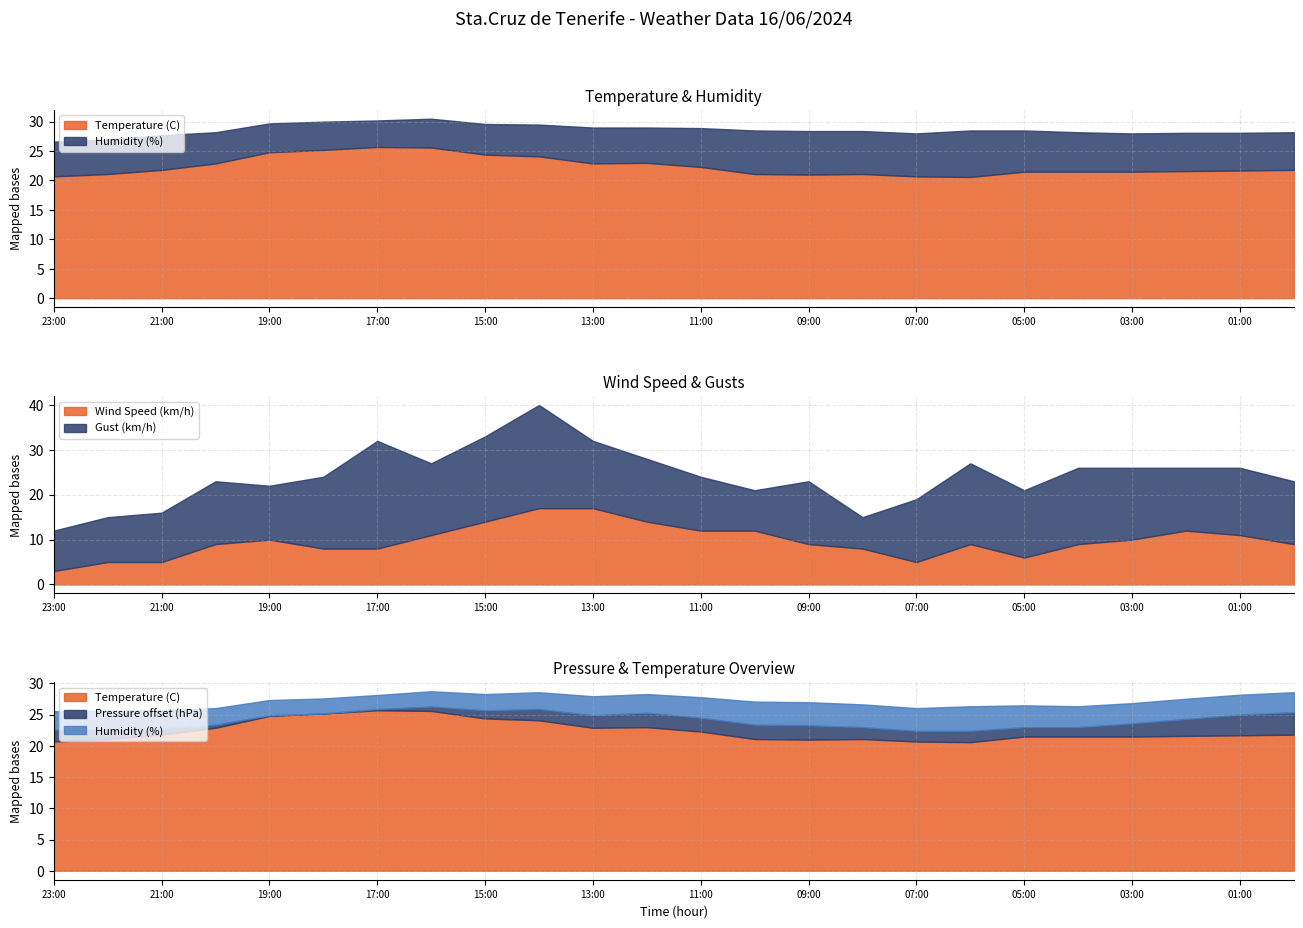

The value of Temperature (C) at 20:00 is 35.9. True or false?

False